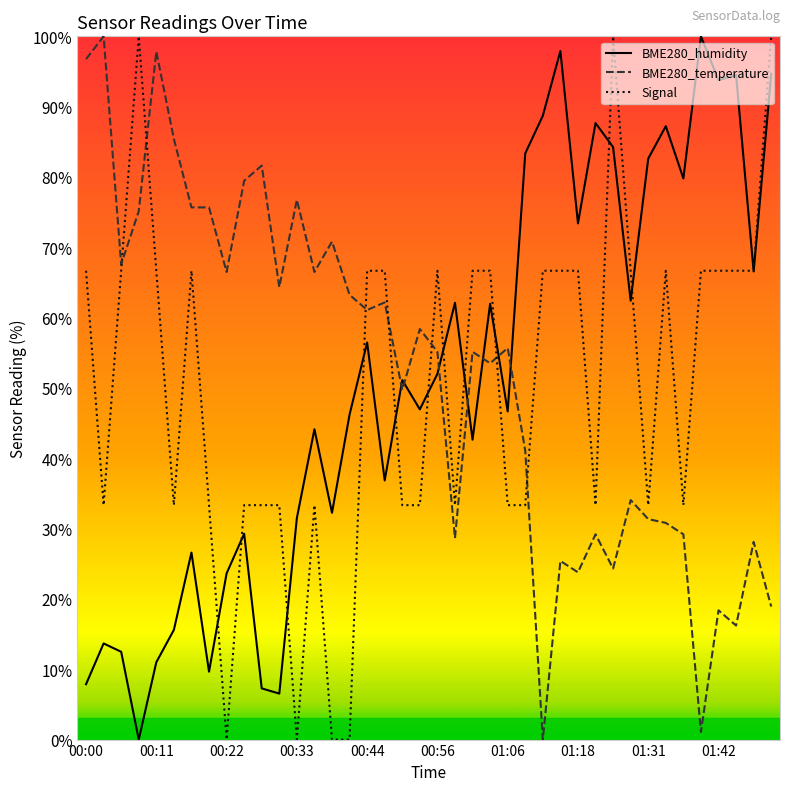

True or false: BME280_humidity and BME280_temperature cross at least once.

True